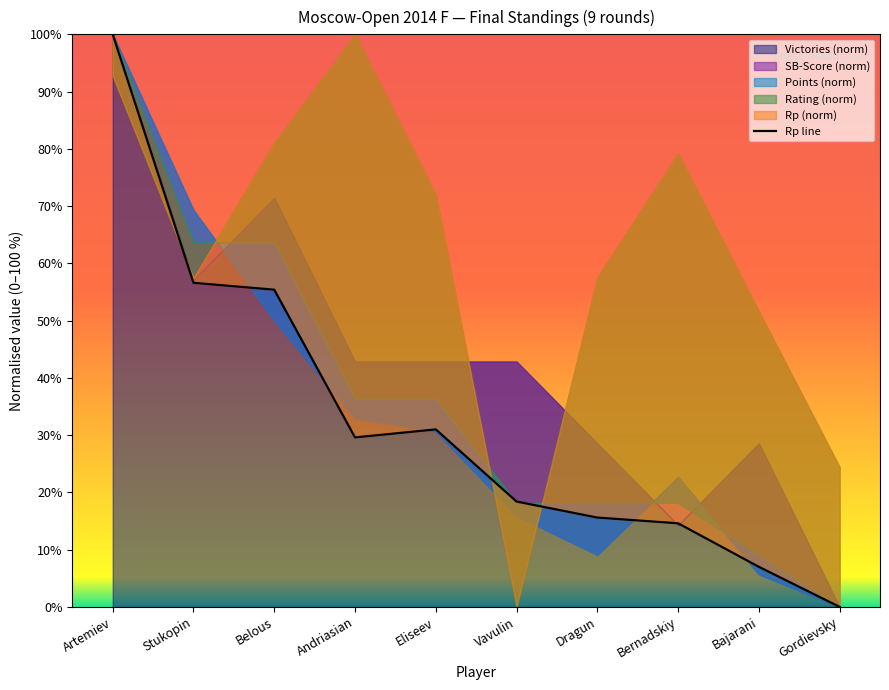

List the labels in order of value, smallest first.

Gordievsky, Bajarani, Bernadskiy, Dragun, Vavulin, Andriasian, Eliseev, Belous, Stukopin, Artemiev